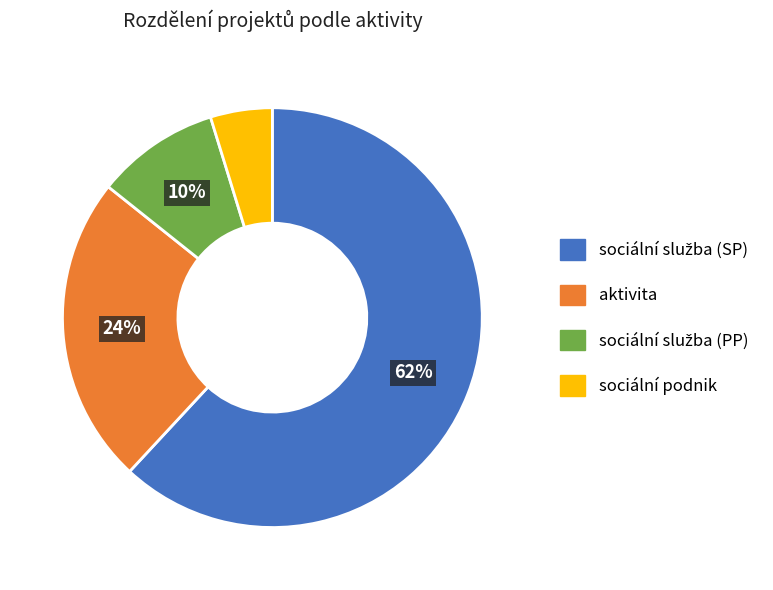

Which slice is the smallest?

sociální podnik